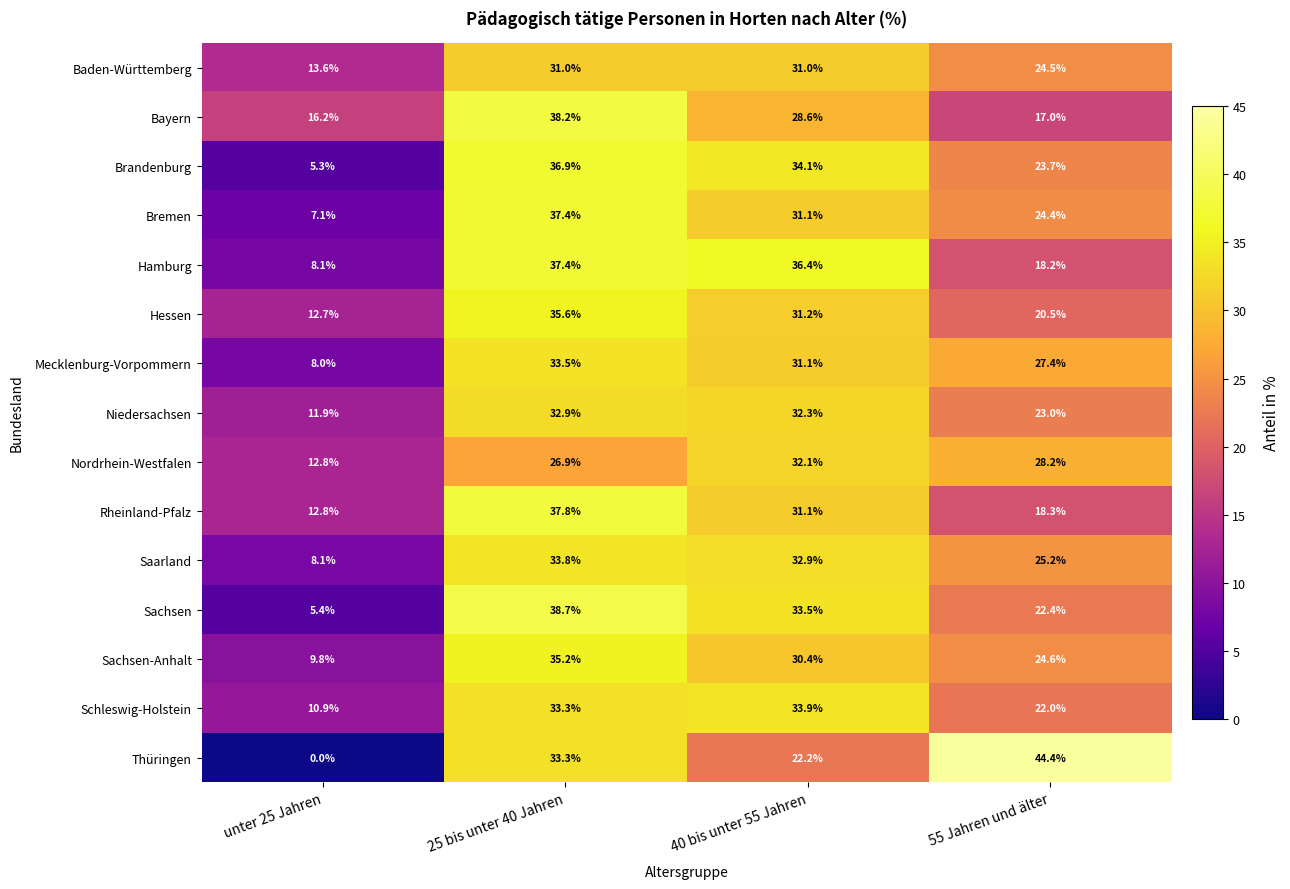

What is the sum of all Sachsen-Anhalt values?

100.0